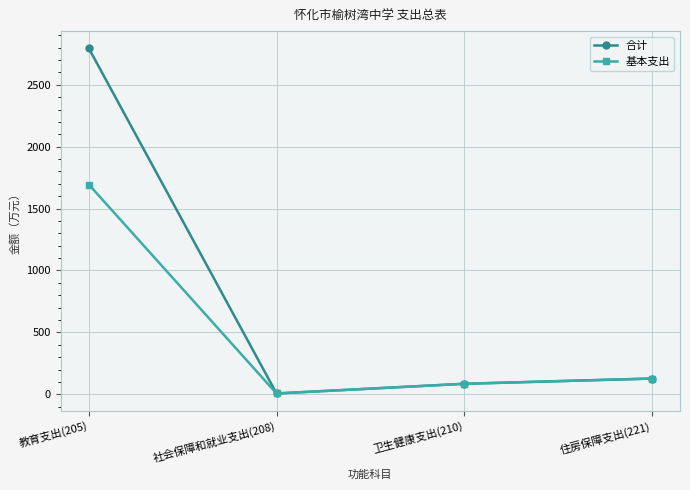

True or false: 合计 has more than 2 points higher than both neighbors.

False